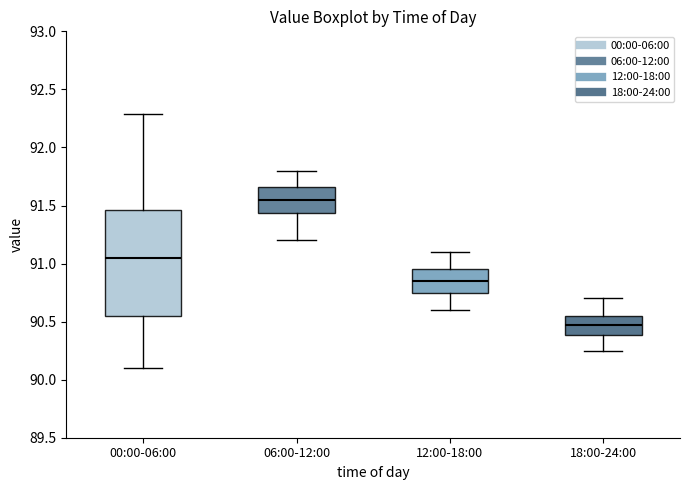

Which box has the highest median line?

06:00-12:00